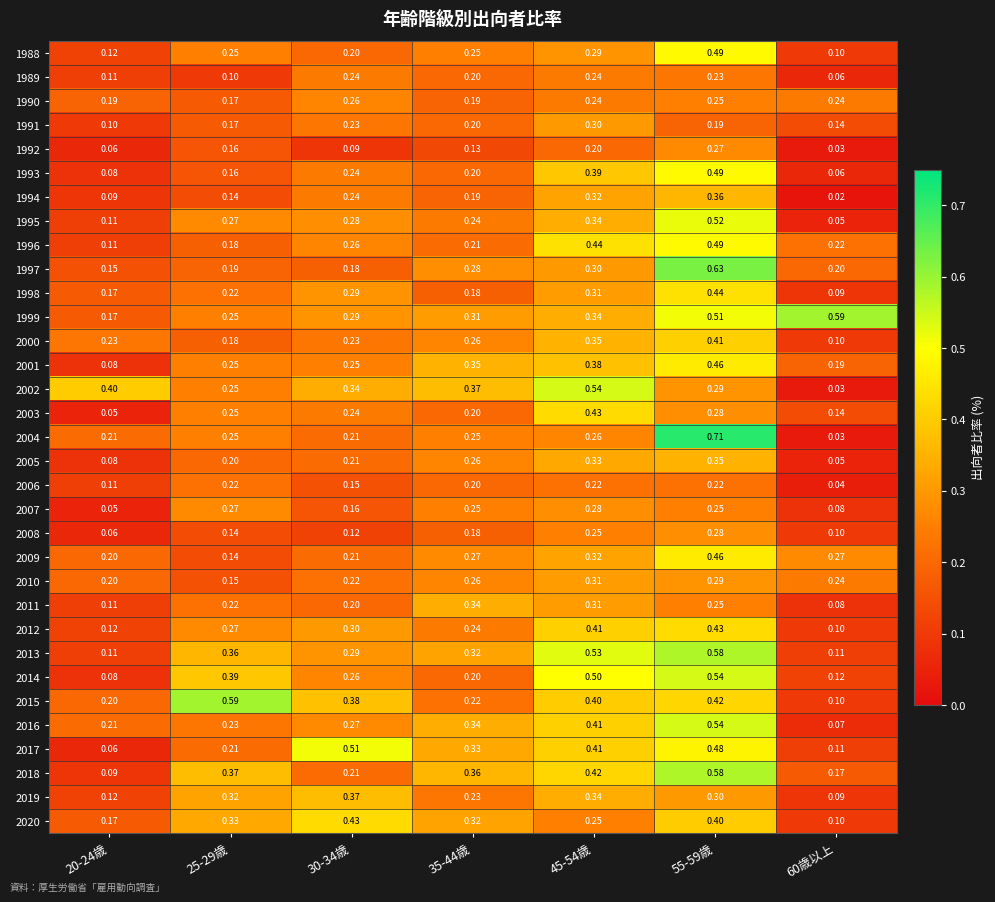

Rank the series by their maximum value, from lowest to highest.

2006, 1989, 1990, 1992, 2007, 2008, 1991, 2010, 2011, 2005, 1994, 2019, 2000, 2003, 2012, 2020, 1998, 2001, 2009, 1988, 1993, 1996, 2017, 1995, 2002, 2014, 2016, 2013, 2018, 1999, 2015, 1997, 2004